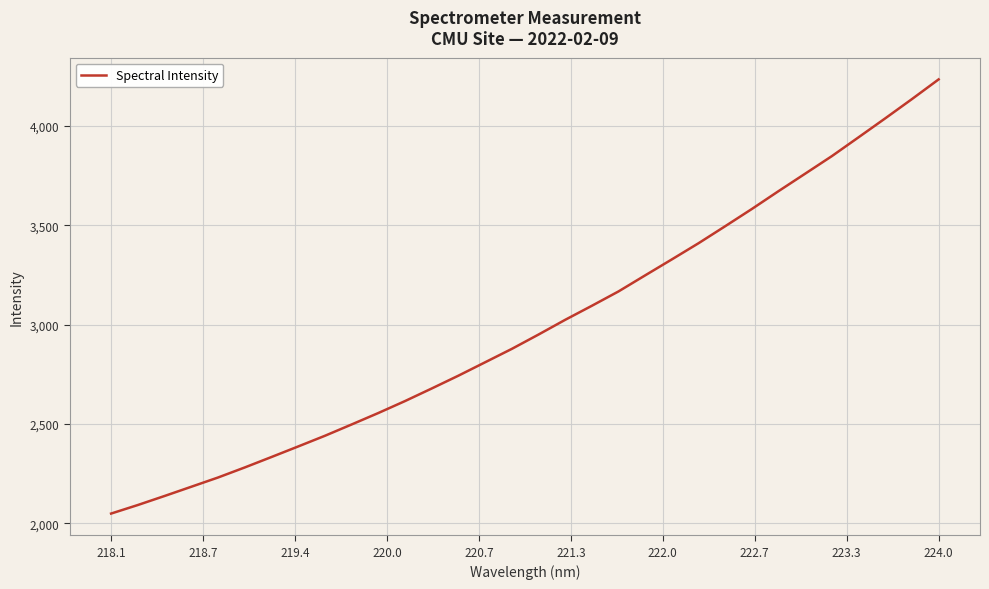

What is the difference between the maximum and minimum values?

2186.0